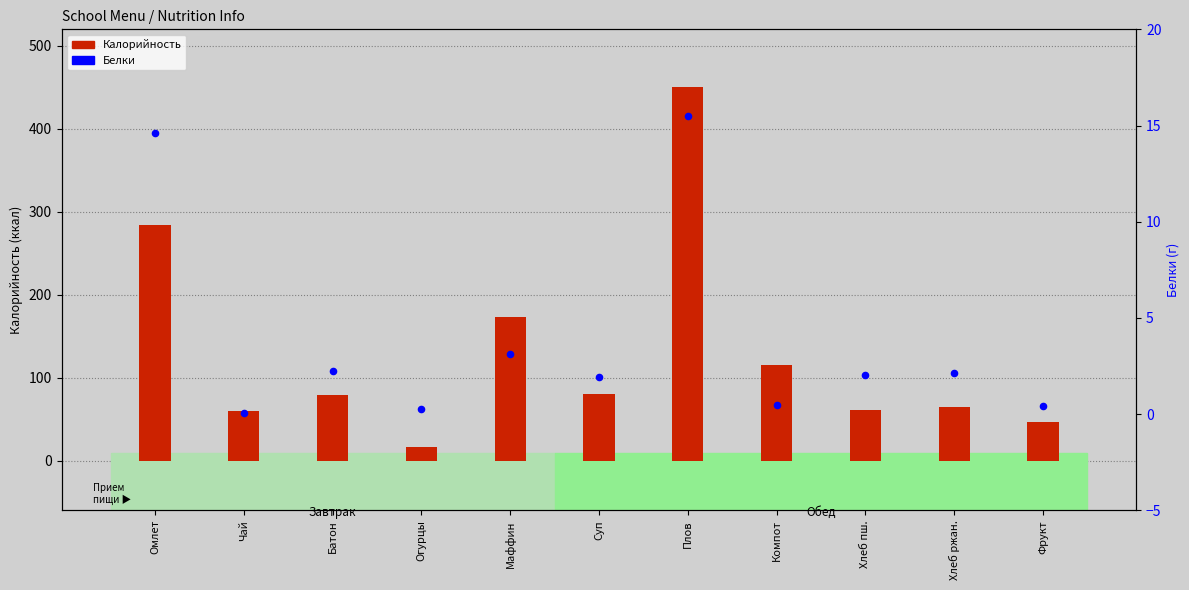

Which series reaches the minimum Y coordinate?

Белки